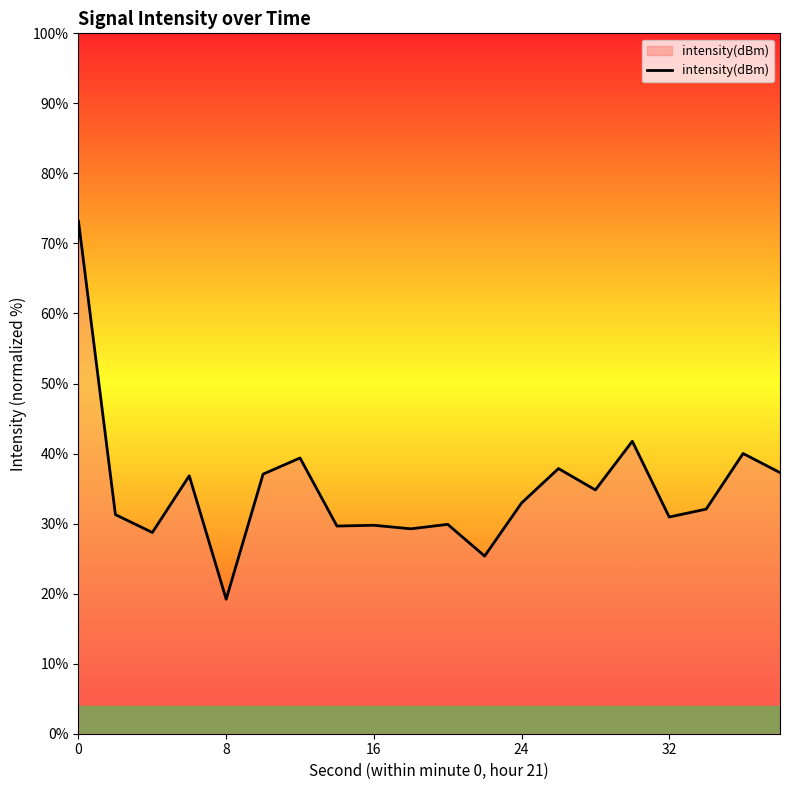

What is the smallest value displayed?

19.2